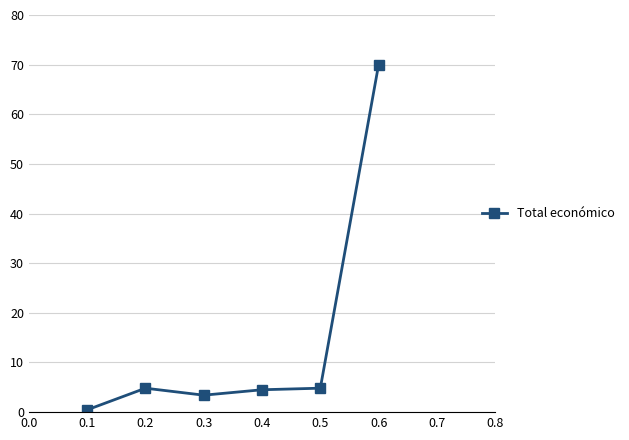

At which category does the chart reach its minimum across all series?

0.1